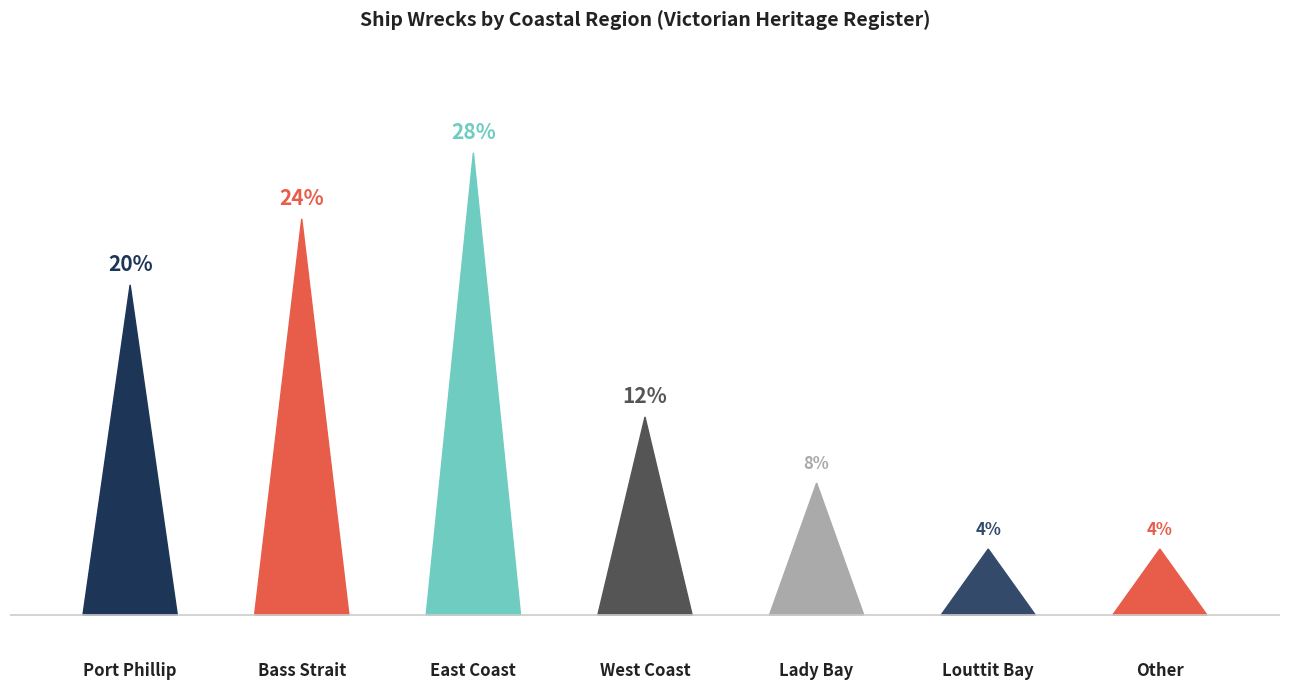

What is the label of the 6th bar from the left?

Louttit Bay